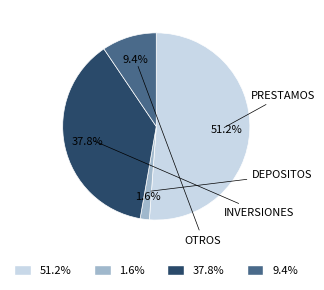

To the nearest percent, what is the difference between the largest and smallest slice percentages?

50%